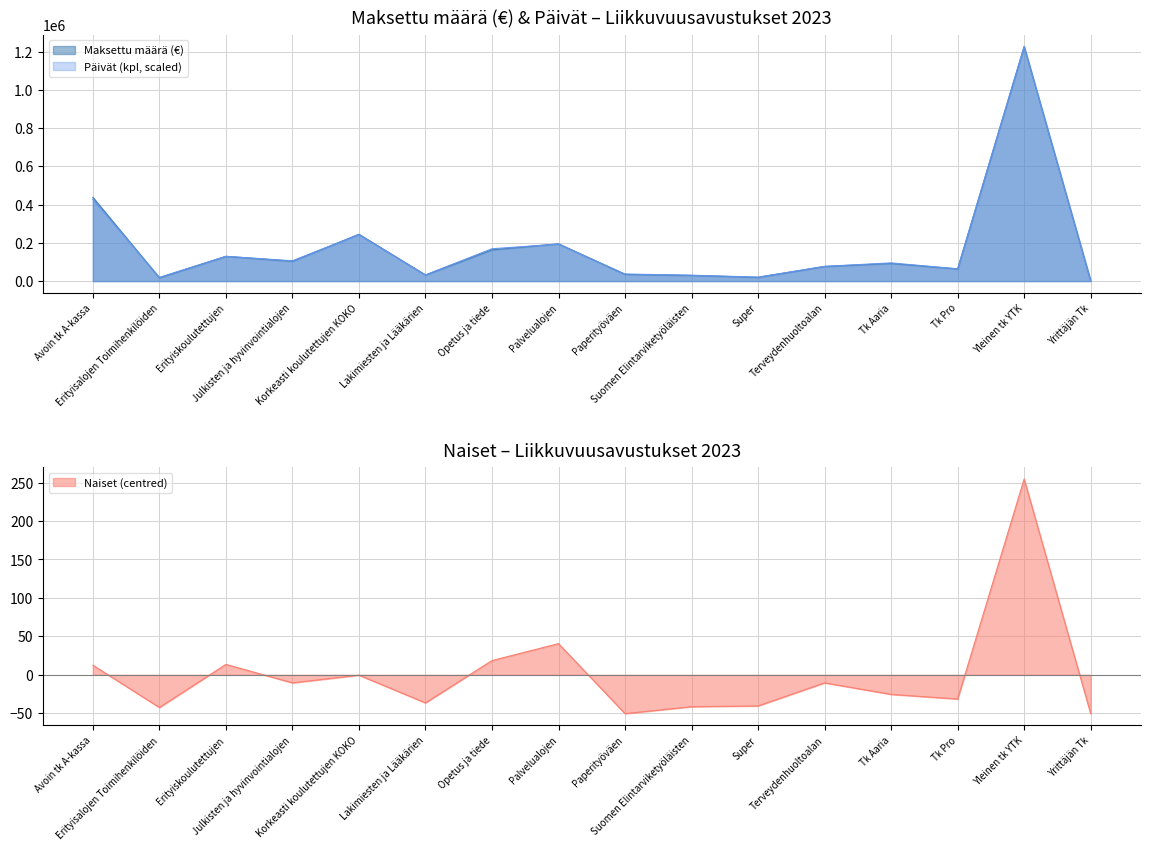

Which series has the widest spread of values?

Päivät (kpl)